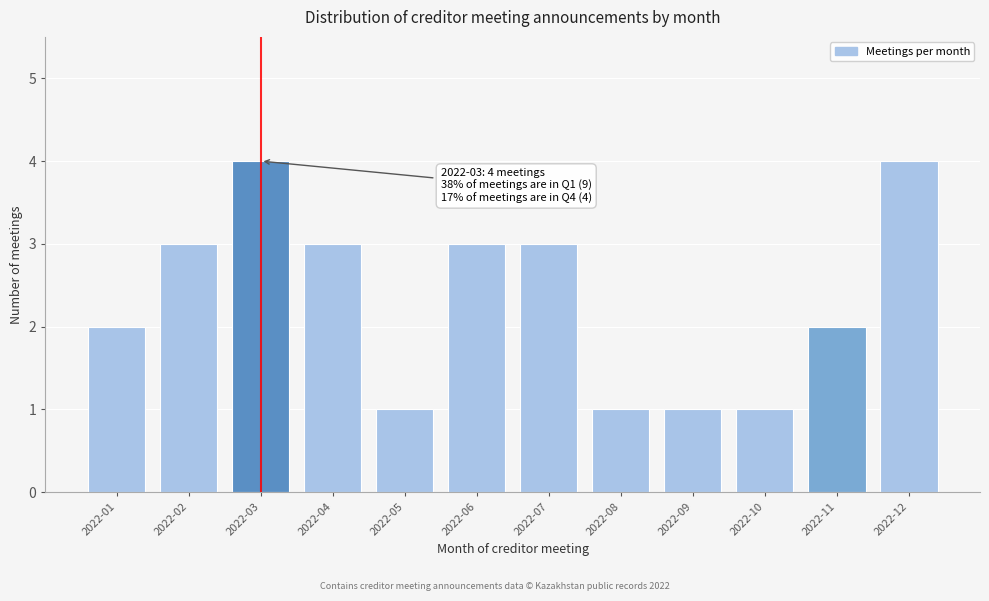

Reading left to right, list all the values displayed in this chart.

2022-01=2	2022-02=3	2022-03=4	2022-04=3	2022-05=1	2022-06=3	2022-07=3	2022-08=1	2022-09=1	2022-10=1	2022-11=2	2022-12=4